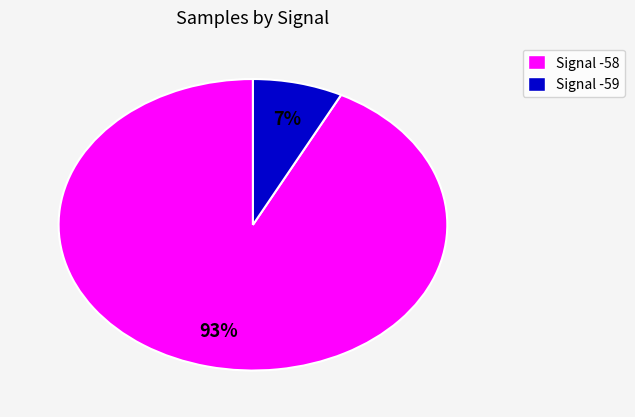

The Signal -59 slice represents 7% of the pie. True or false?

True